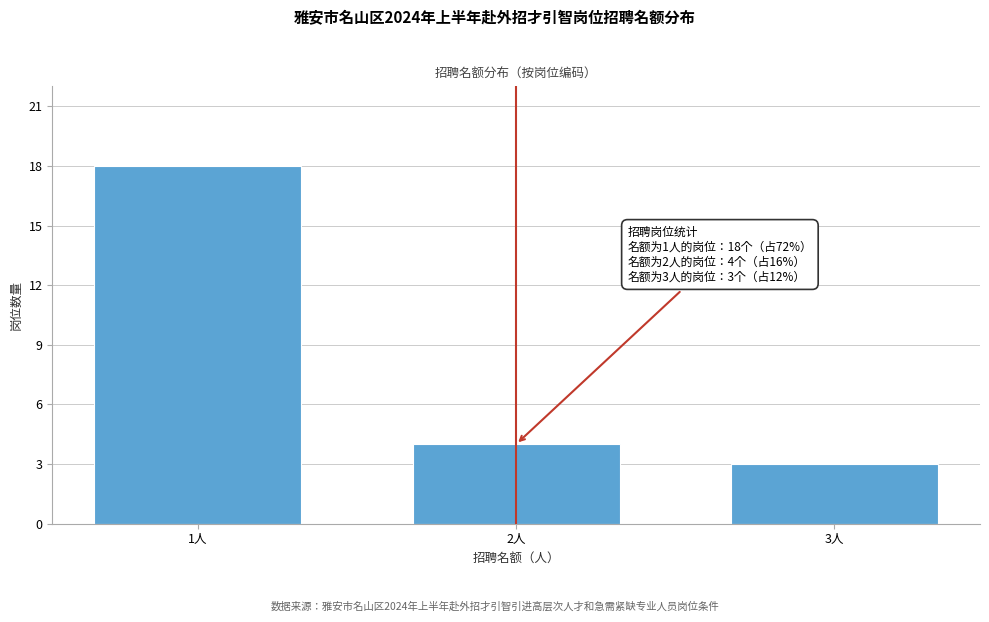

Reading right to left, transcribe all the data shown in this chart.

3人=3	2人=4	1人=18